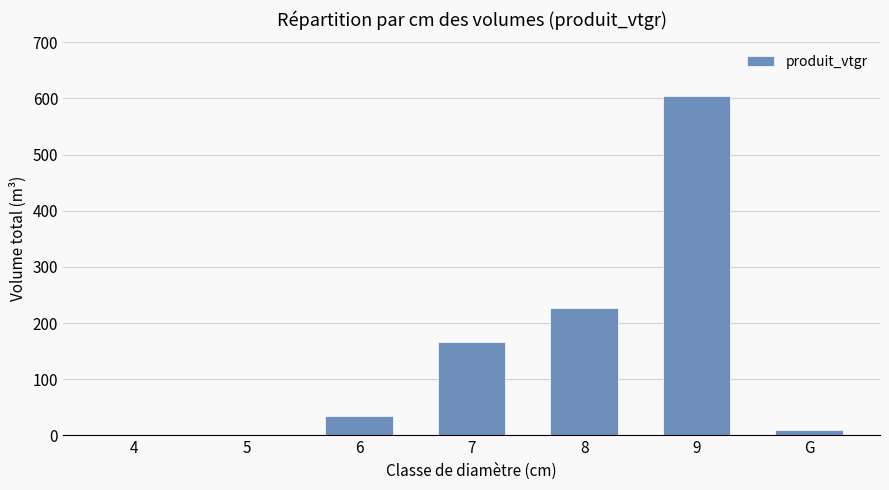

The chart shows a value of 1.5 at 5. True or false?

True